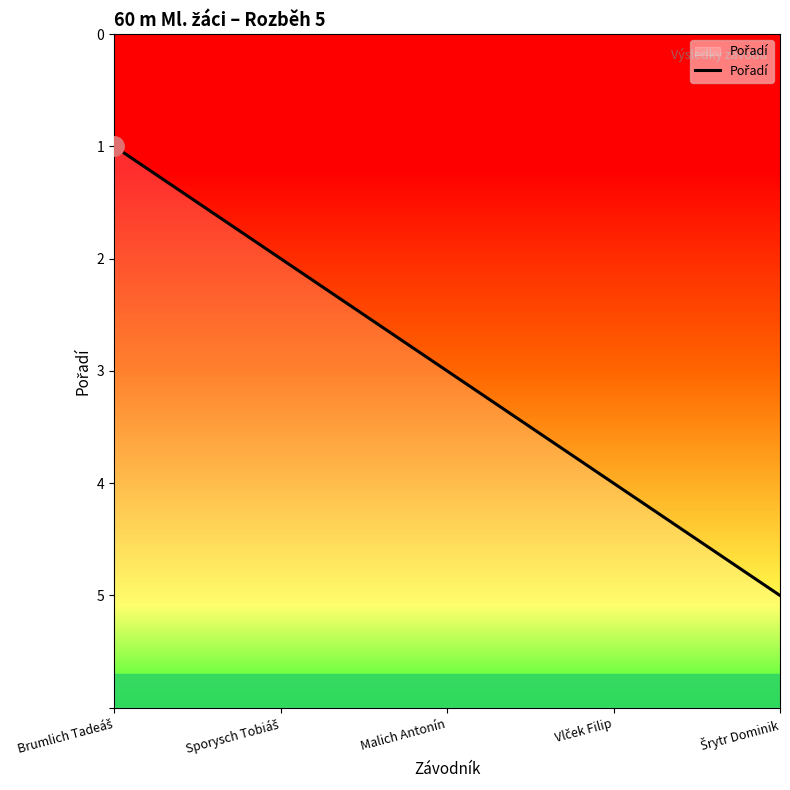

The value at Vlček Filip is 1. True or false?

False